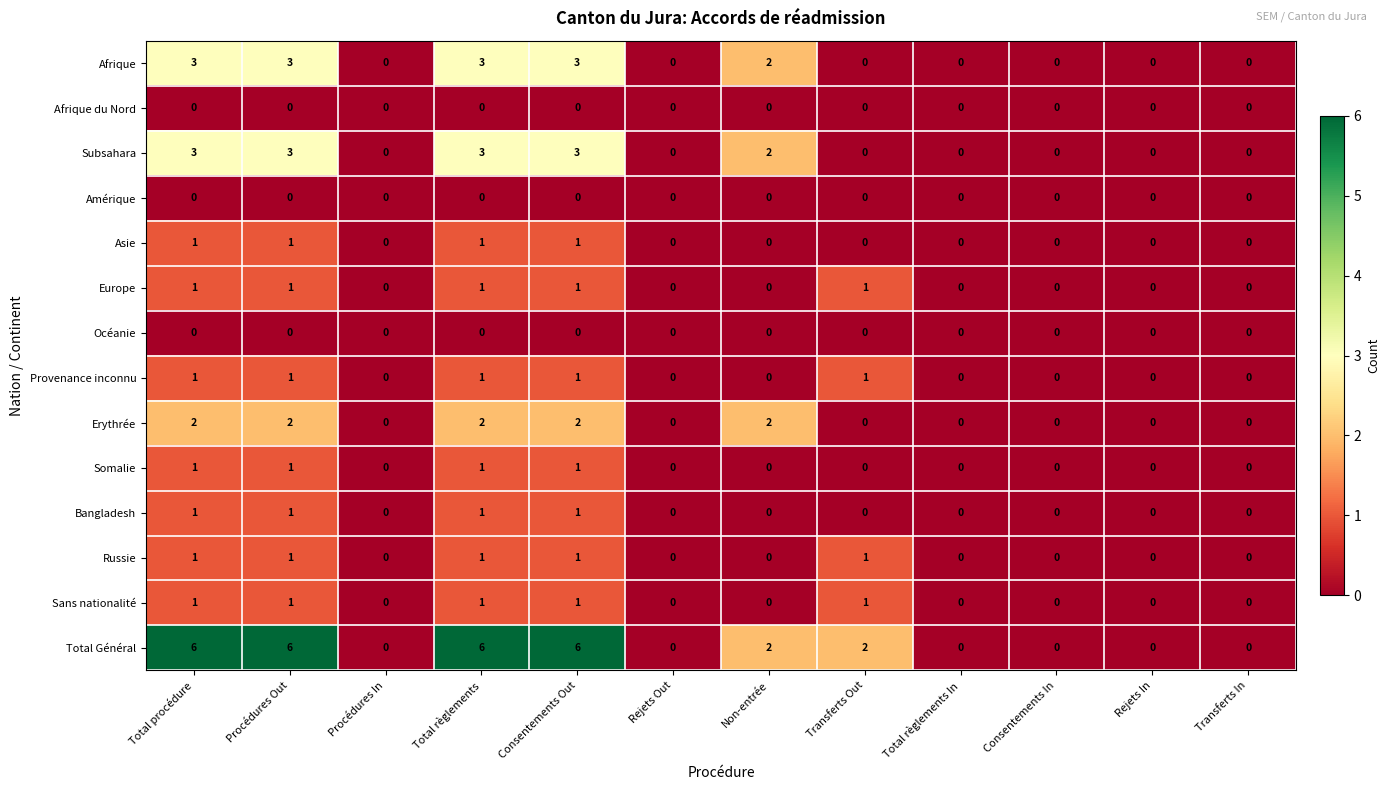

What is the sum of all Total Général values?

28